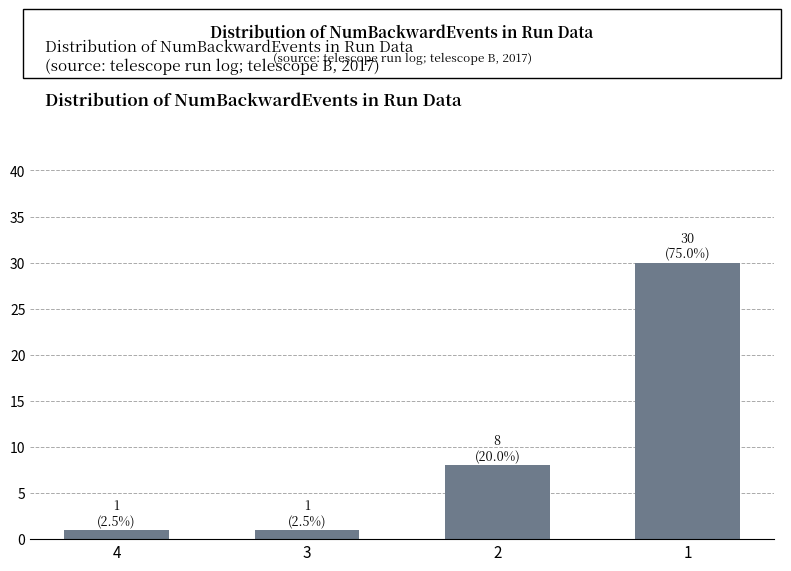

Count the number of categories in the chart.

4